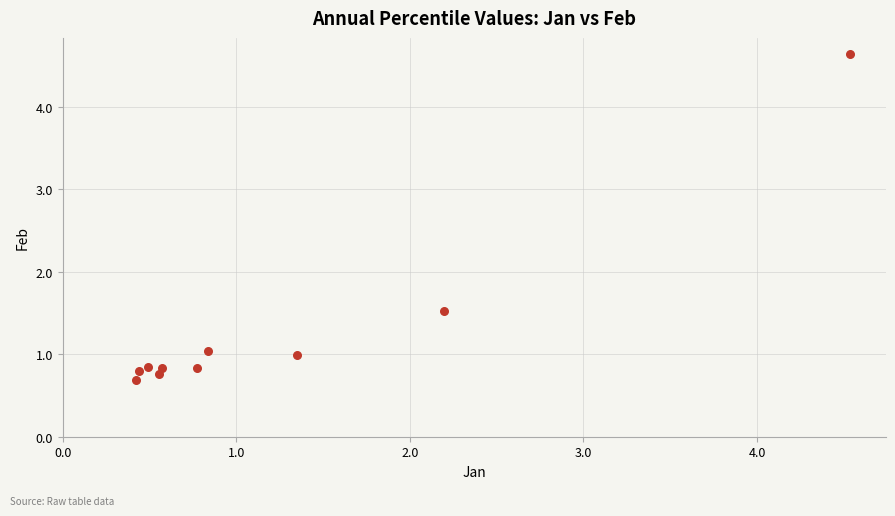

What Y value in the scatter plot is closest to 2?

1.5